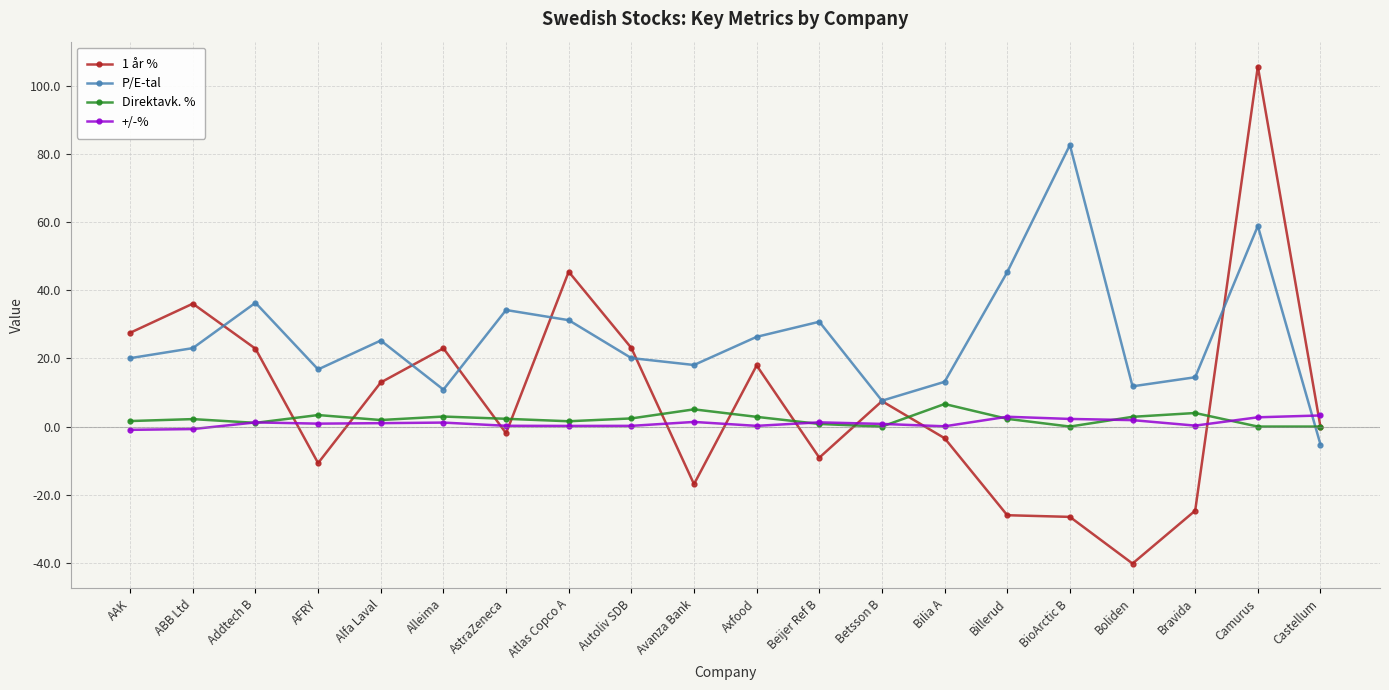

Which category has the lowest value in the 1 år % series?

Boliden